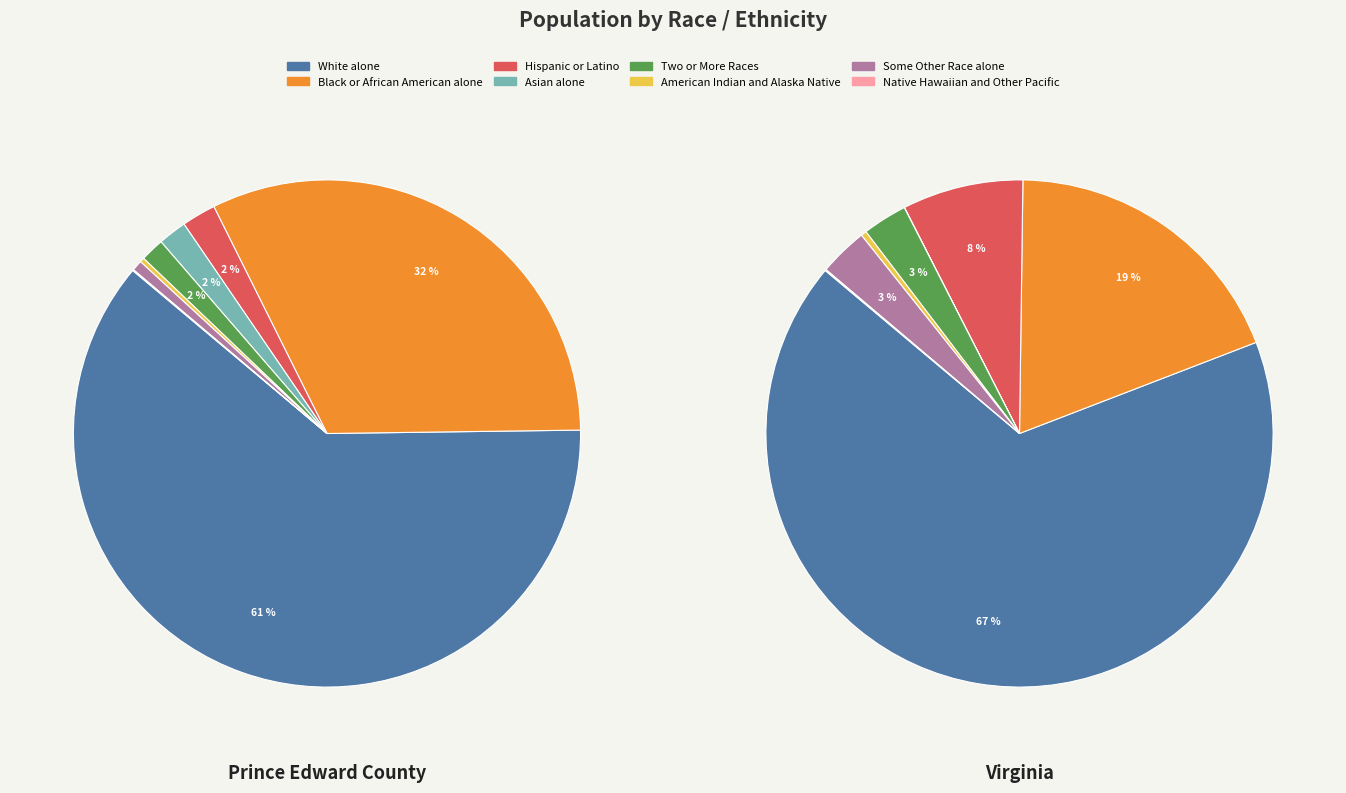

To the nearest percent, what is the combined percentage of Black or African American alone and Hispanic or Latino?

34%